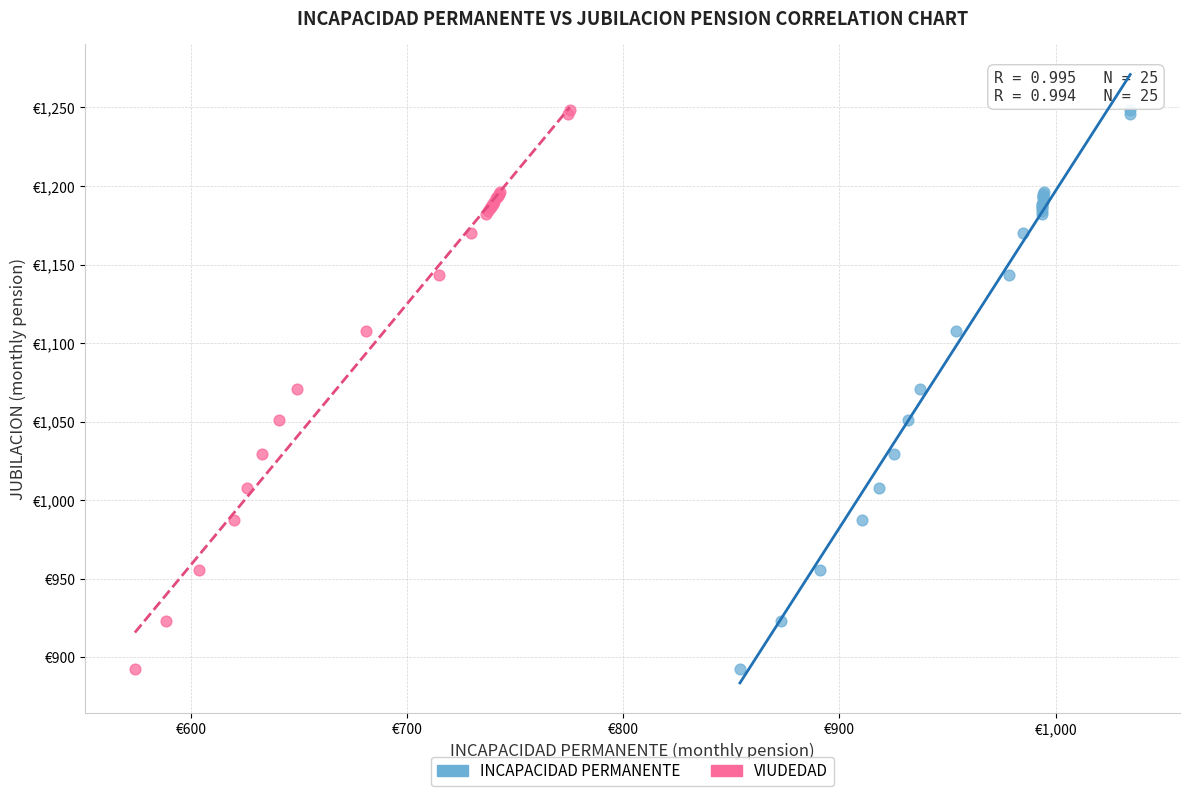

What are all the series names shown in the legend?

INCAPACIDAD PERMANENTE, VIUDEDAD